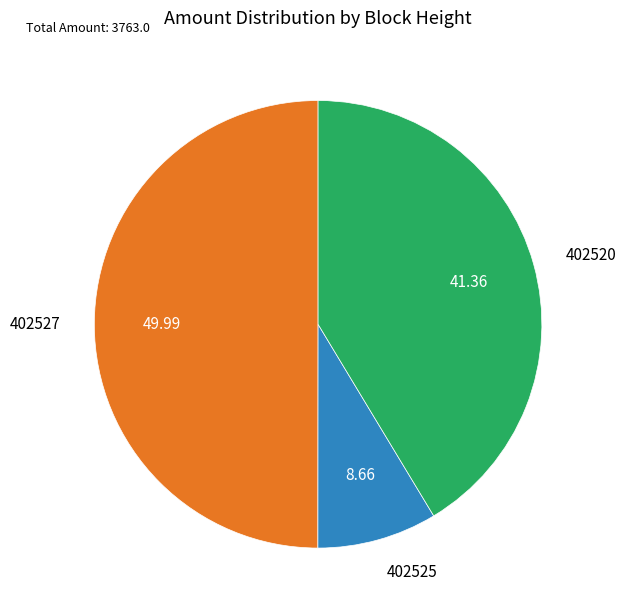

Which has a higher value, 402527 or 402525?

402527